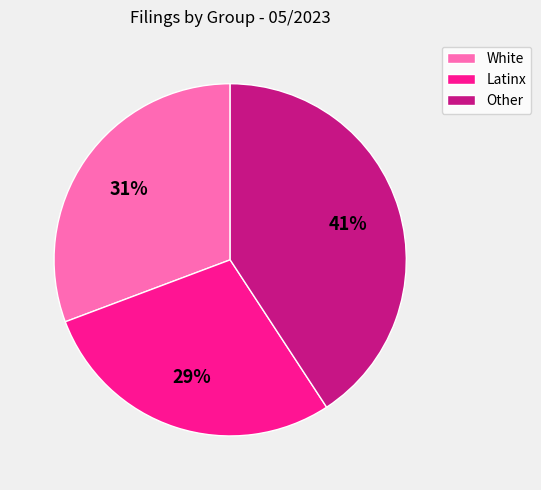

Combined, do Latinx and White account for over 50%?

Yes